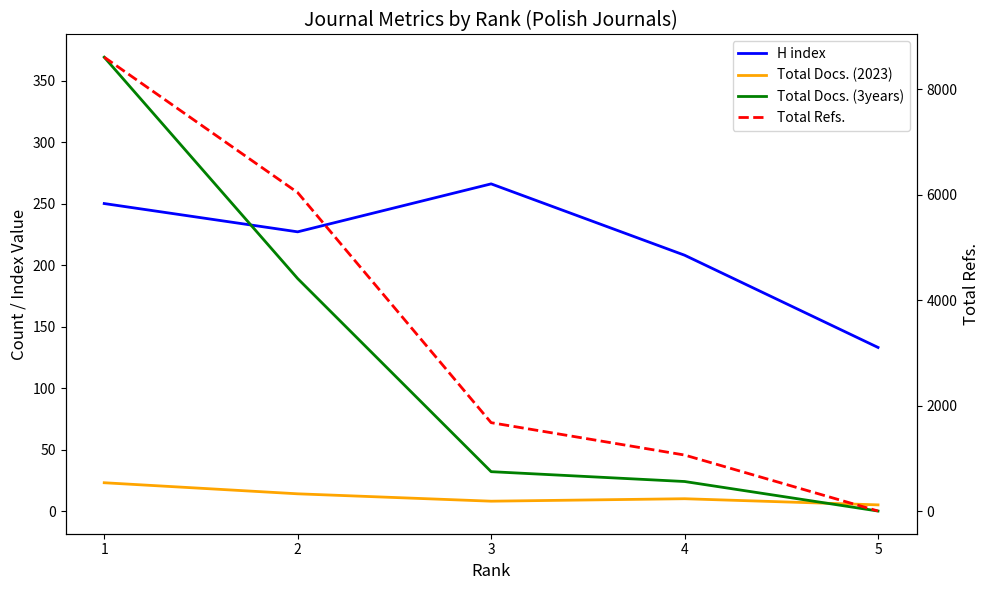

Is the value of Total Docs. (3years) at 4 greater than the value of H index at 5?

No